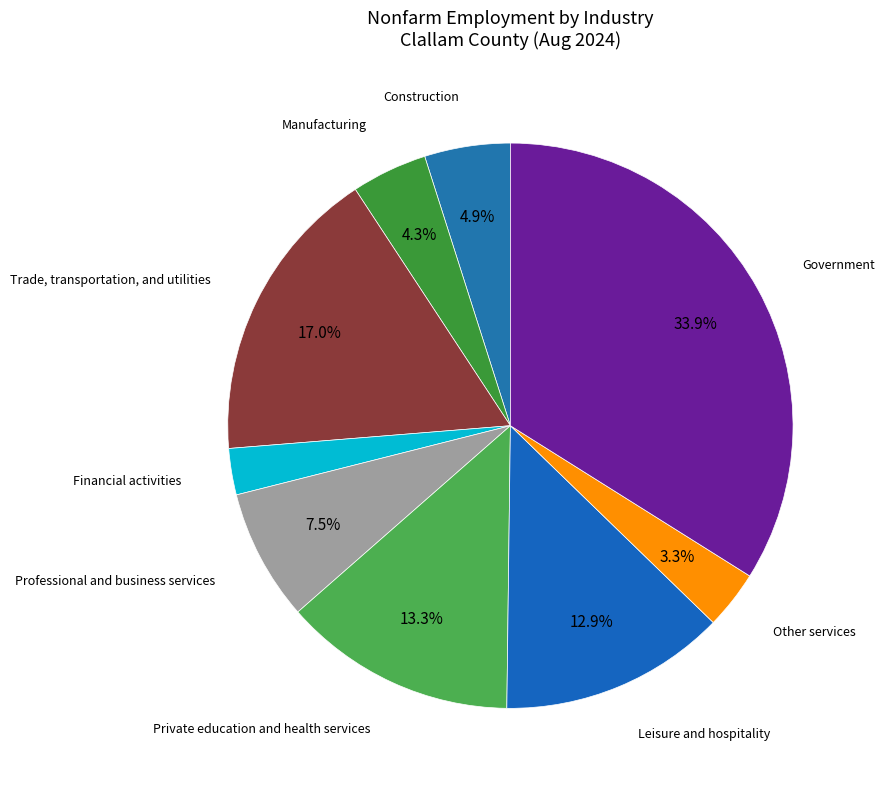

Which slice is the smallest?

Financial activities